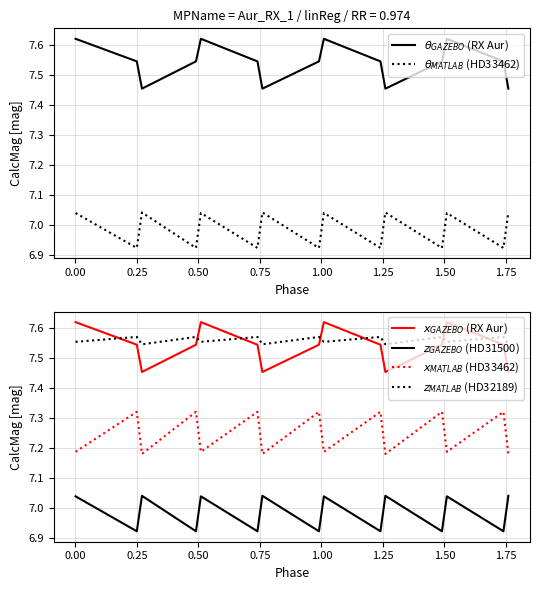

What is the value of the $z_{MATLAB}$ (HD32189) point at the 3rd from the left?

7.5